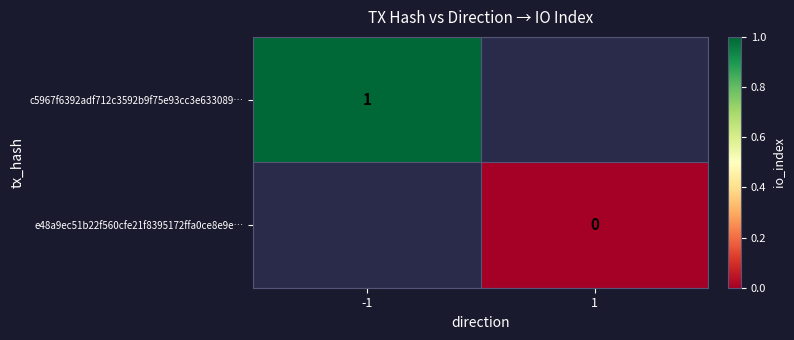

True or false: c5967f6392adf712c3592b9f75e93cc3e633089… has a value of 1 at -1.

True